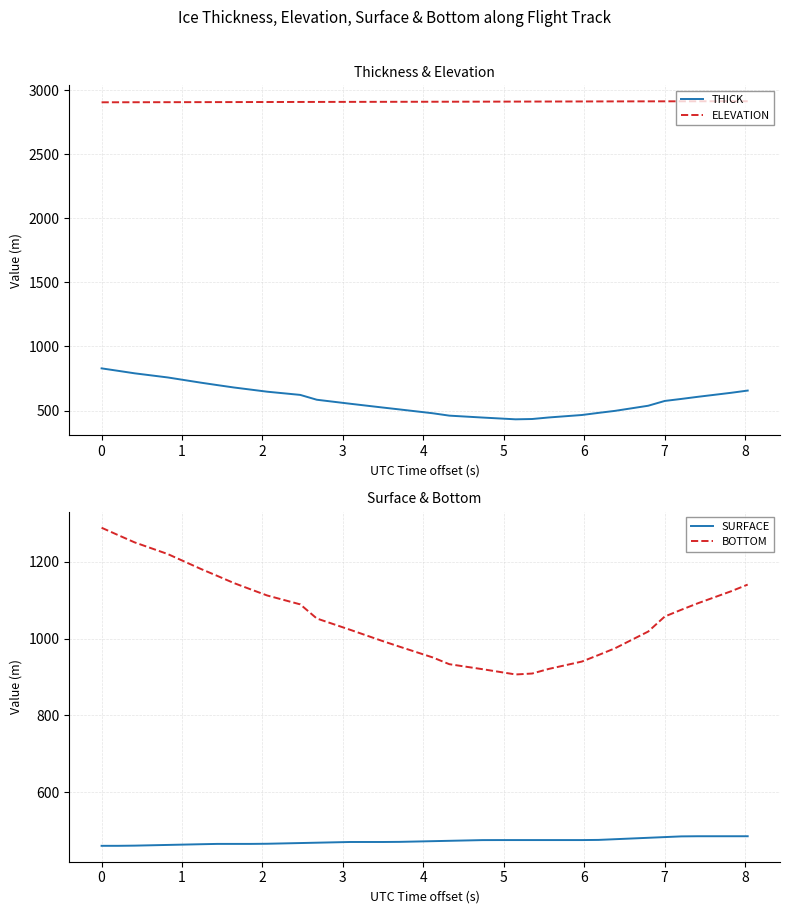

List the series in order of their peak value, highest first.

ELEVATION, BOTTOM, THICK, SURFACE